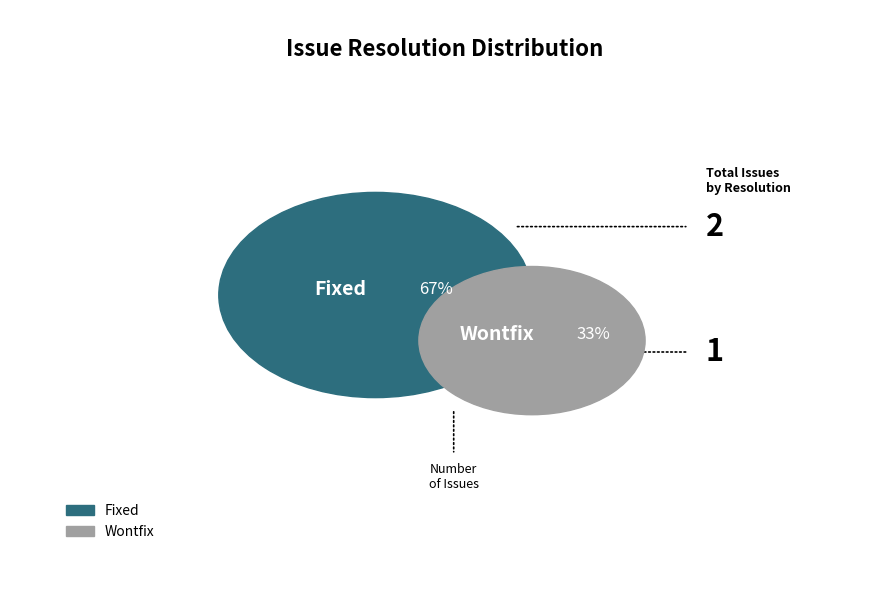

How many segments does this pie chart have?

2